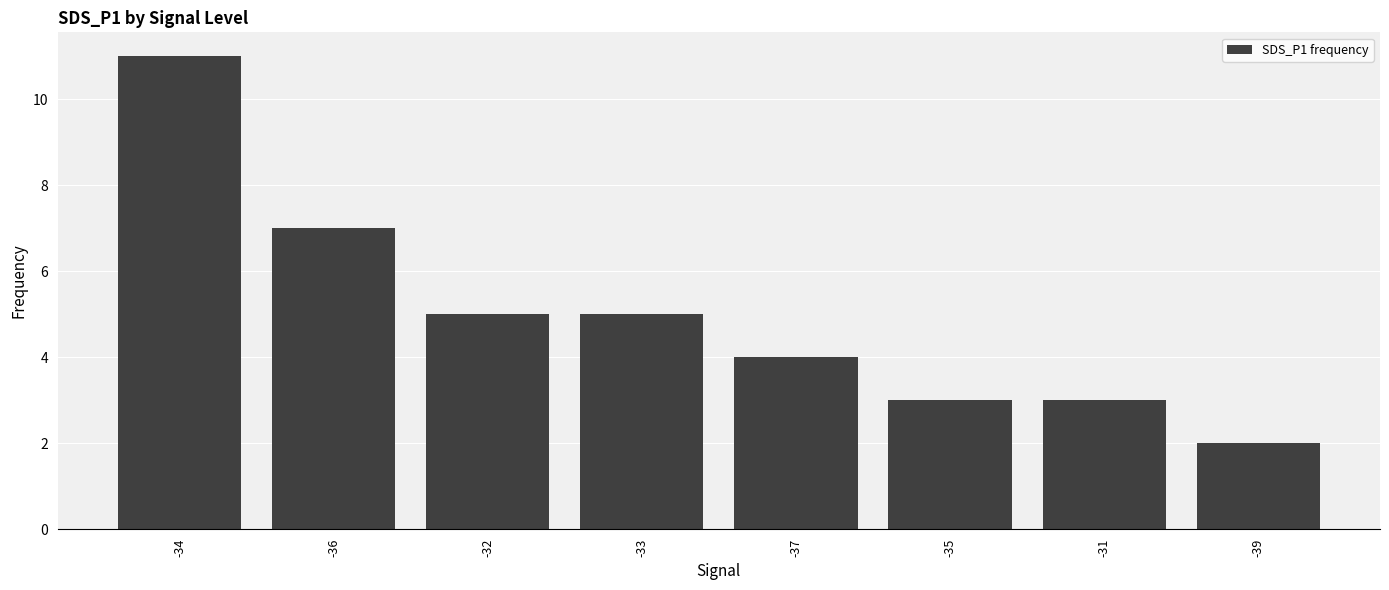

Count the values in the range 3 to 7.

6